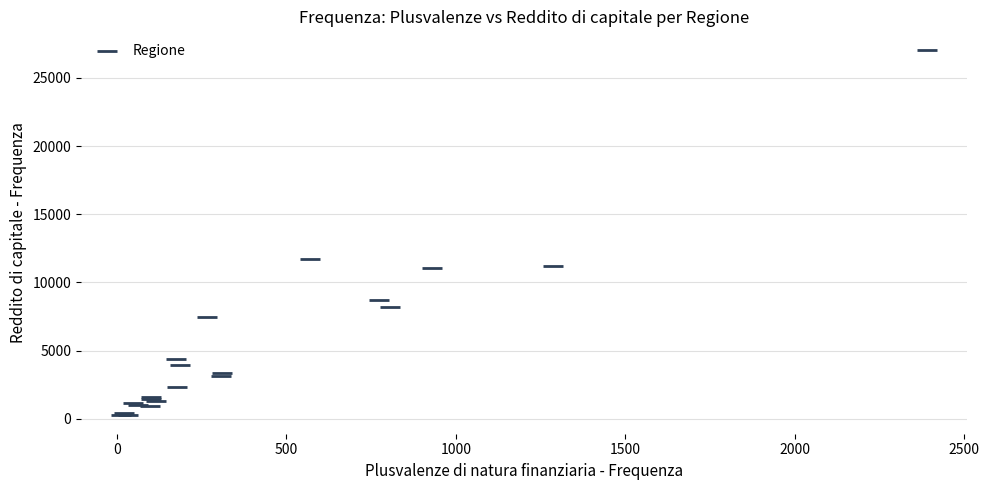

What Y value in the scatter plot is closest to 13662?

11702